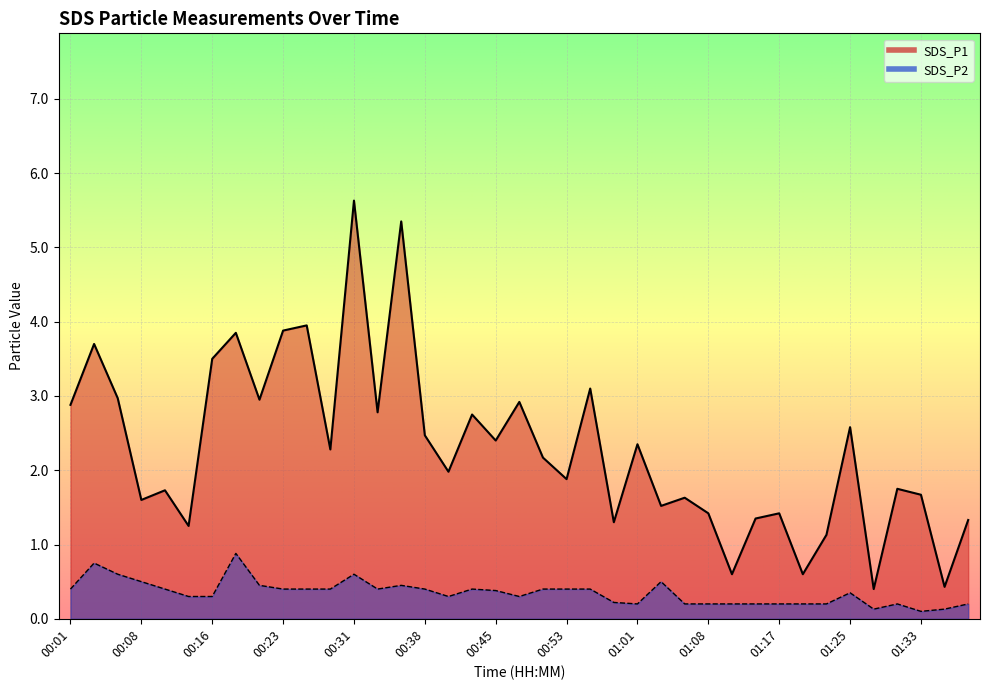

List the labels in order of SDS_P2 value, smallest first.

01:33, 01:28, 01:36, 01:01, 01:06, 01:08, 01:11, 01:14, 01:17, 01:20, 01:23, 01:31, 01:39, 00:58, 00:13, 00:16, 00:40, 00:48, 01:25, 00:45, 00:01, 00:11, 00:23, 00:26, 00:28, 00:33, 00:38, 00:43, 00:51, 00:53, 00:56, 00:21, 00:35, 00:08, 01:03, 00:06, 00:31, 00:04, 00:18